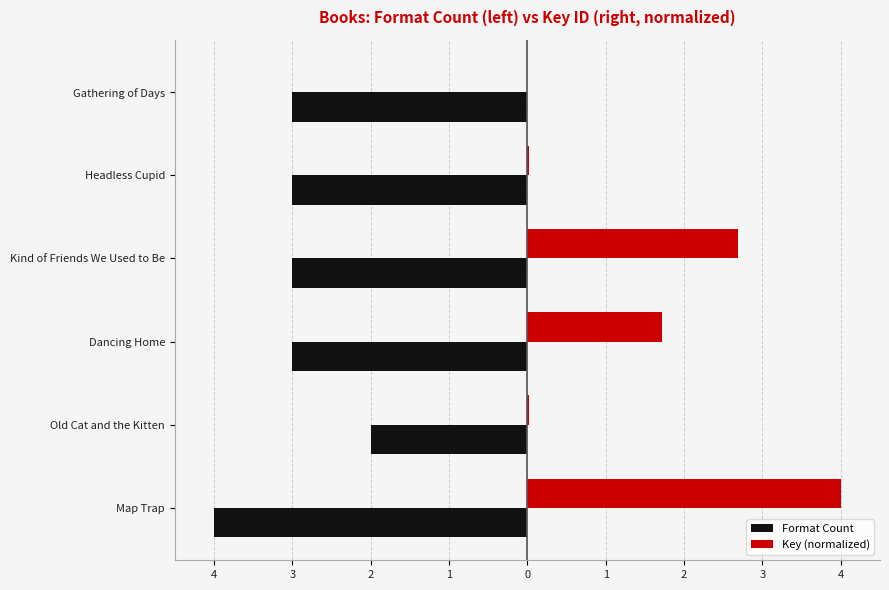

What are all the series names shown in the legend?

Format Count, Key (normalized)